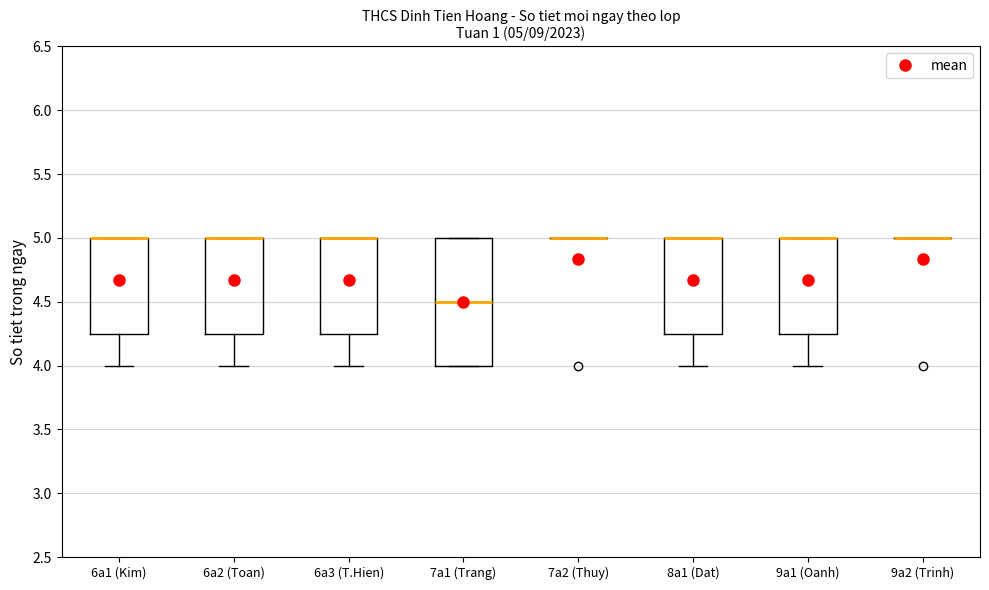

Which box is the tallest, from its lower edge to its upper edge?

7a1 (Trang)